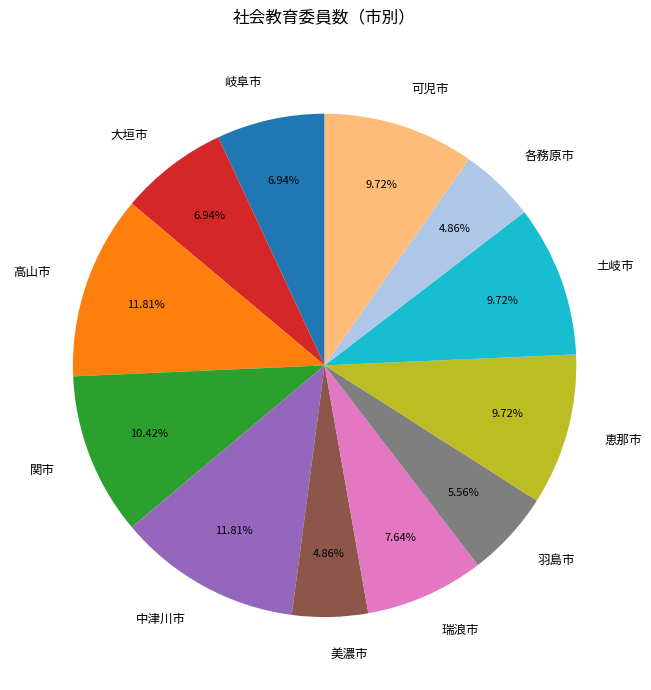

To the nearest percent, what is the difference between the 関市 and 高山市 slice percentages?

1%